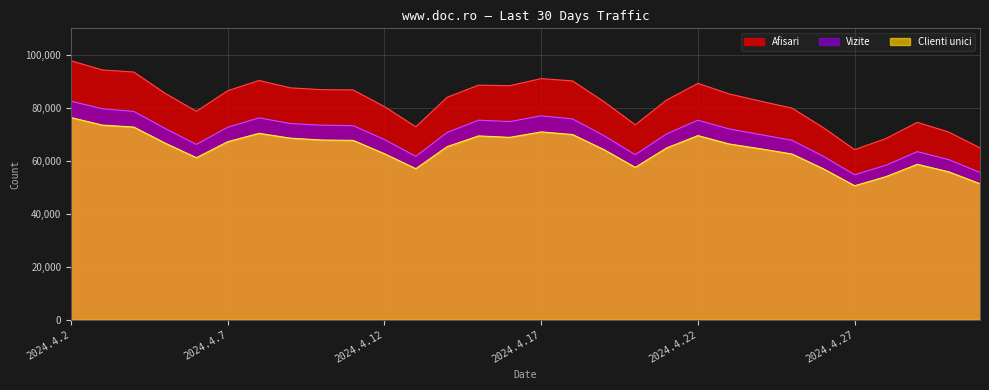

What position from the right is 2024.4.8?

24